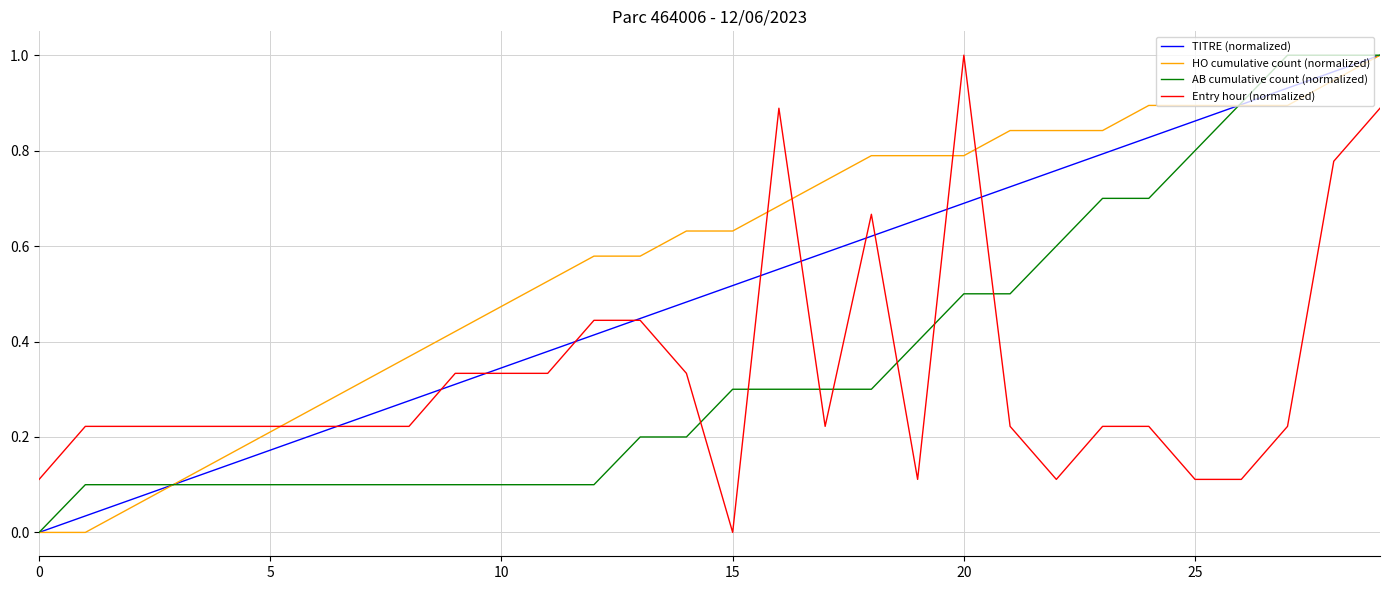

Does the chart have visible grid lines?

Yes